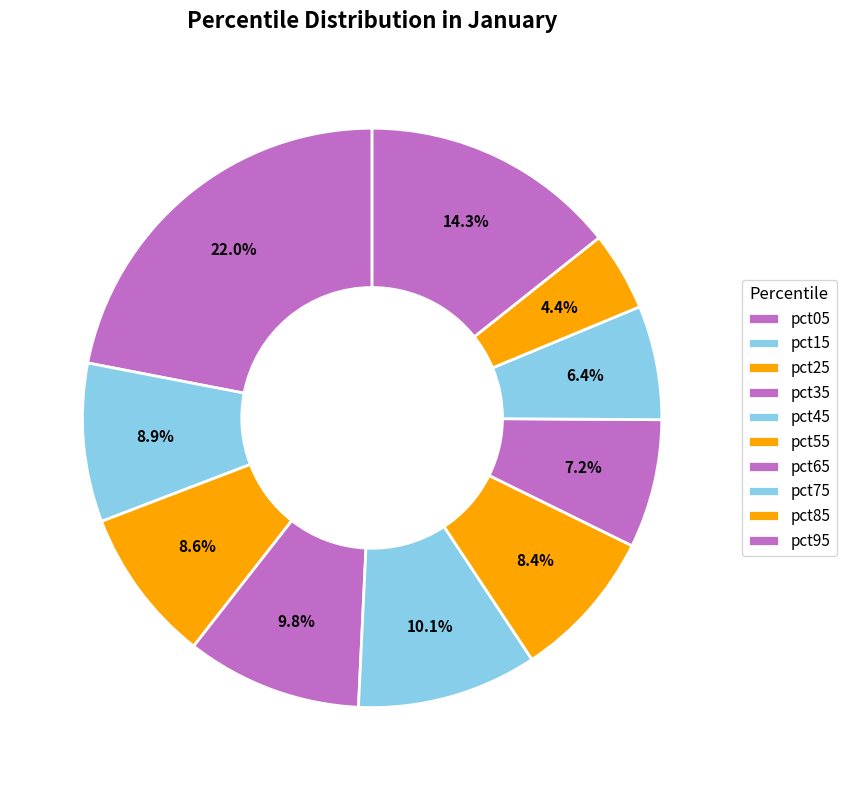

Count the number of slices in the pie.

10